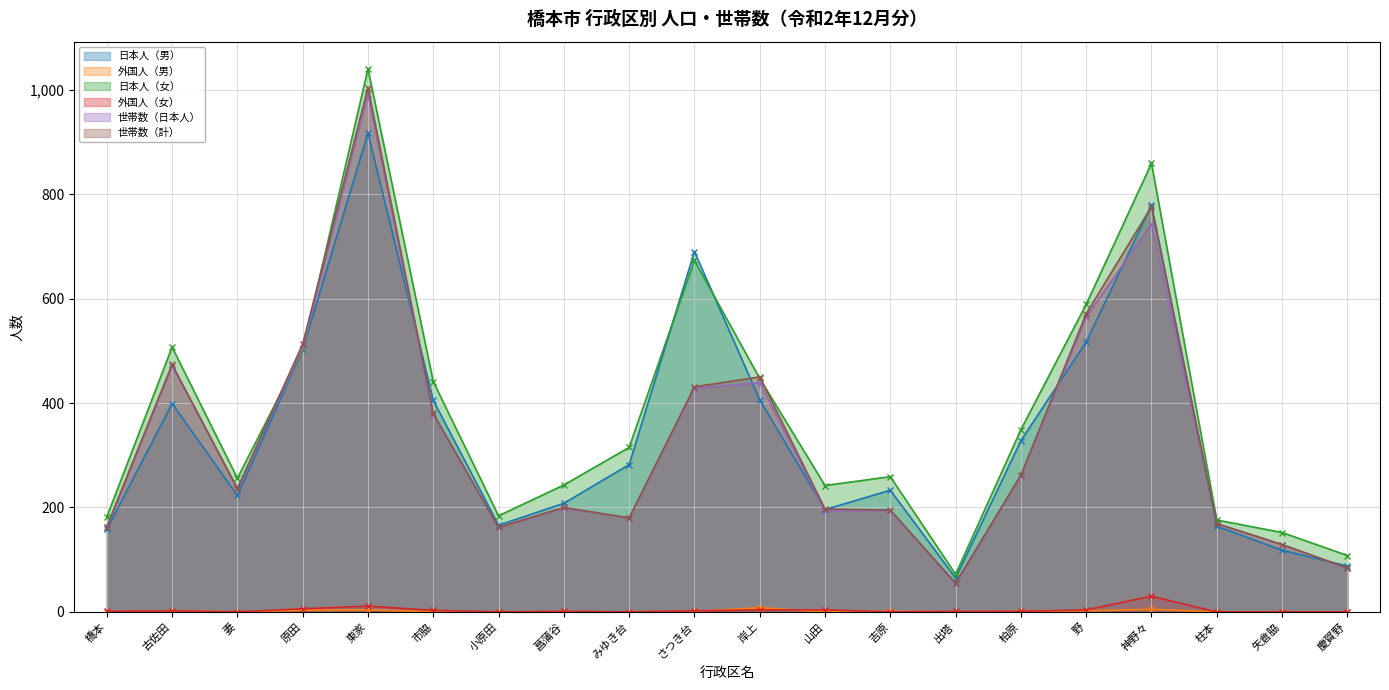

What is the sum of the 日本人（女） values at 菖蒲谷 and 柱本?

419